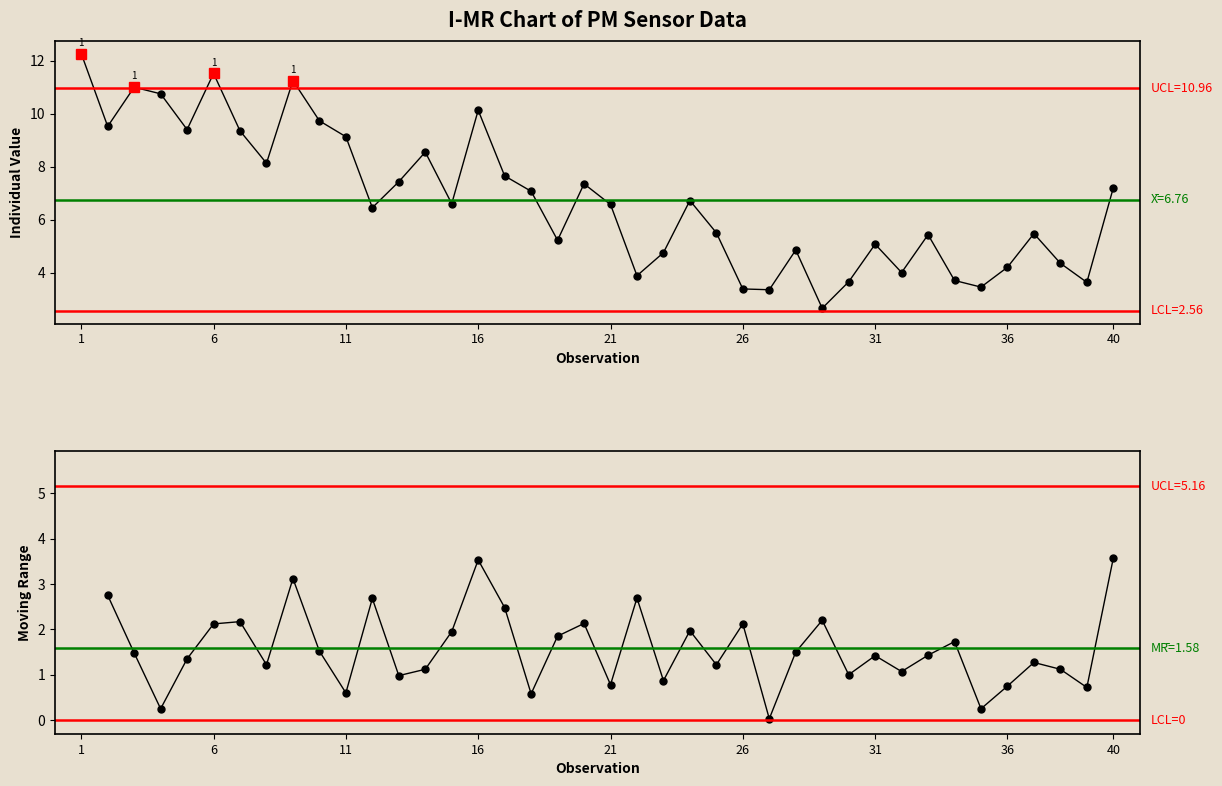

How many values are below 6?

18